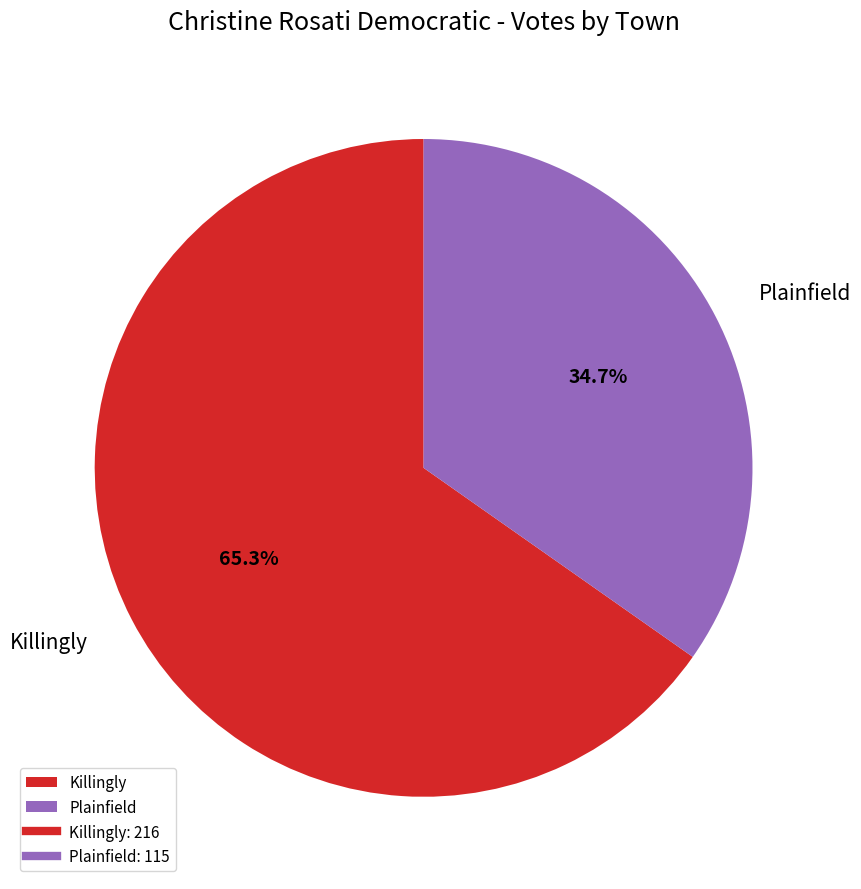

How many segments does this pie chart have?

2